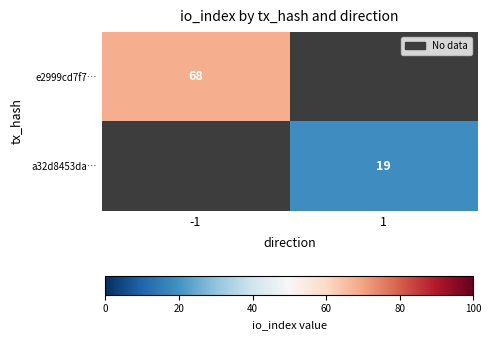

Is the value of a32d8453da… at 1 greater than the value of e2999cd7f7… at -1?

No